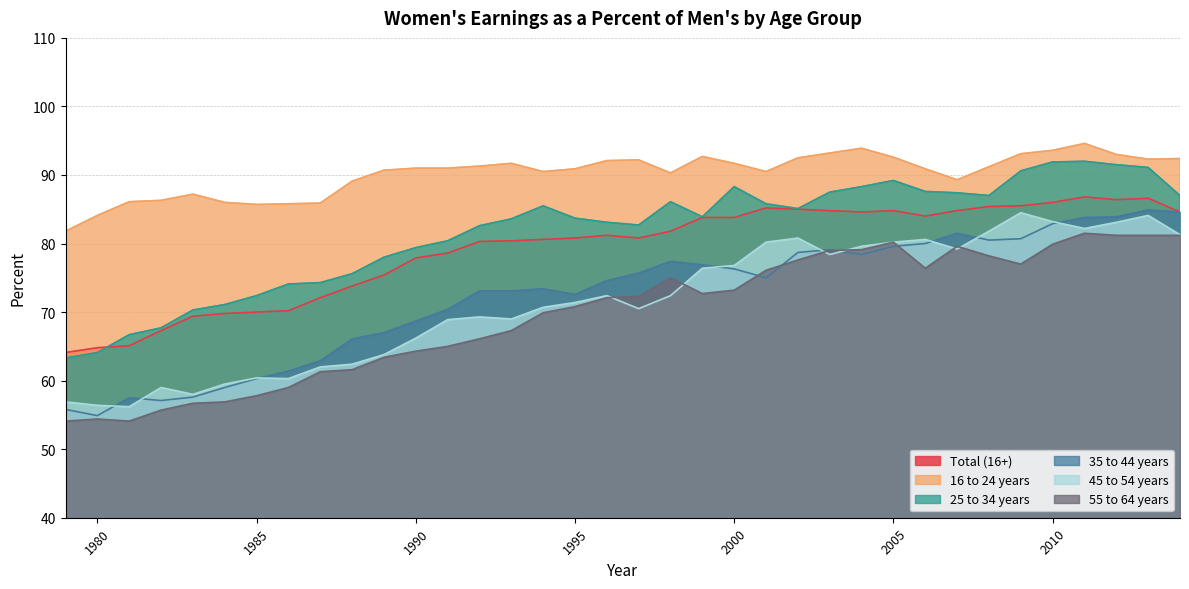

Rank the categories by 45 to 54 years value from highest to lowest.

2009, 2013, 2010, 2012, 2011, 2008, 2014, 2002, 2006, 2001, 2005, 2004, 2007, 2003, 2000, 1999, 1996, 1998, 1995, 1994, 1997, 1992, 1993, 1991, 1990, 1989, 1988, 1987, 1985, 1986, 1984, 1982, 1983, 1979, 1980, 1981